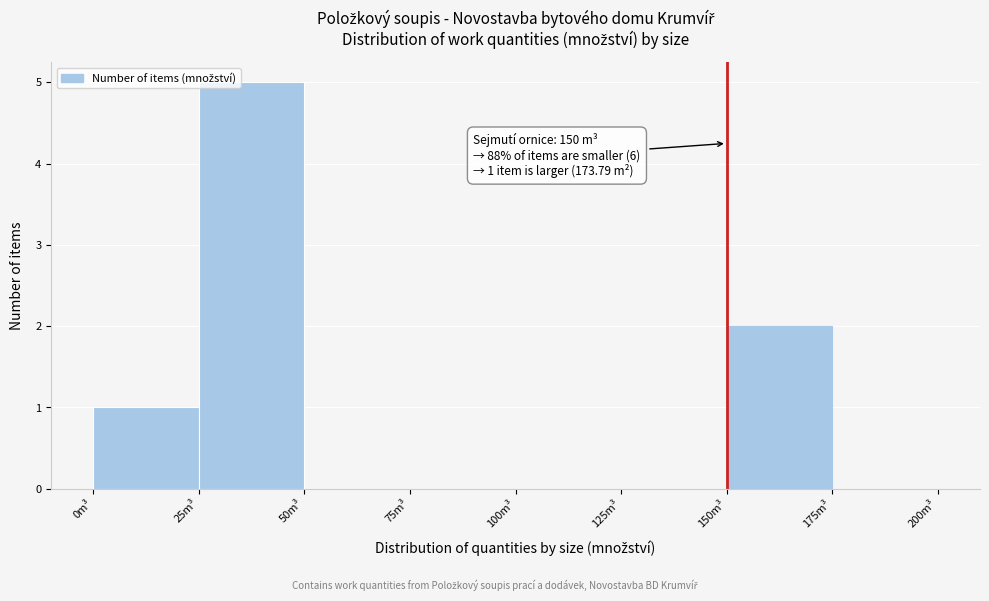

Over which range of the x-axis is the bar tallest?

25 to 50